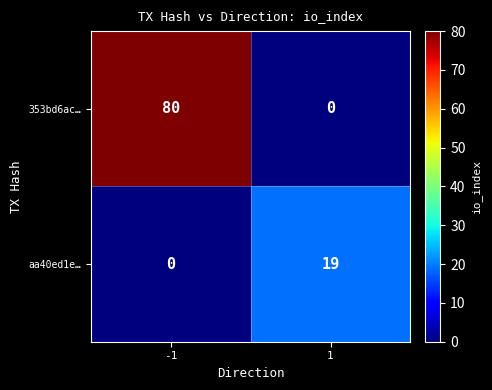

What is the average value of the aa40ed1e… series?

10